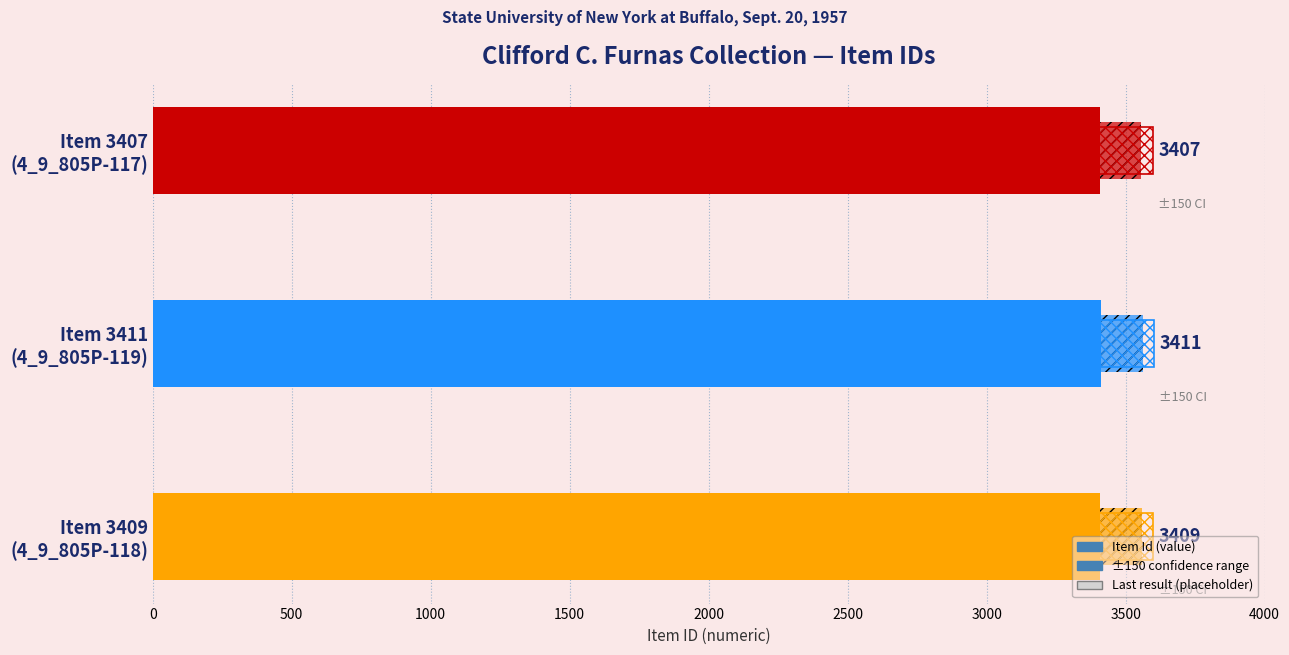

What is the greatest value displayed?

3411